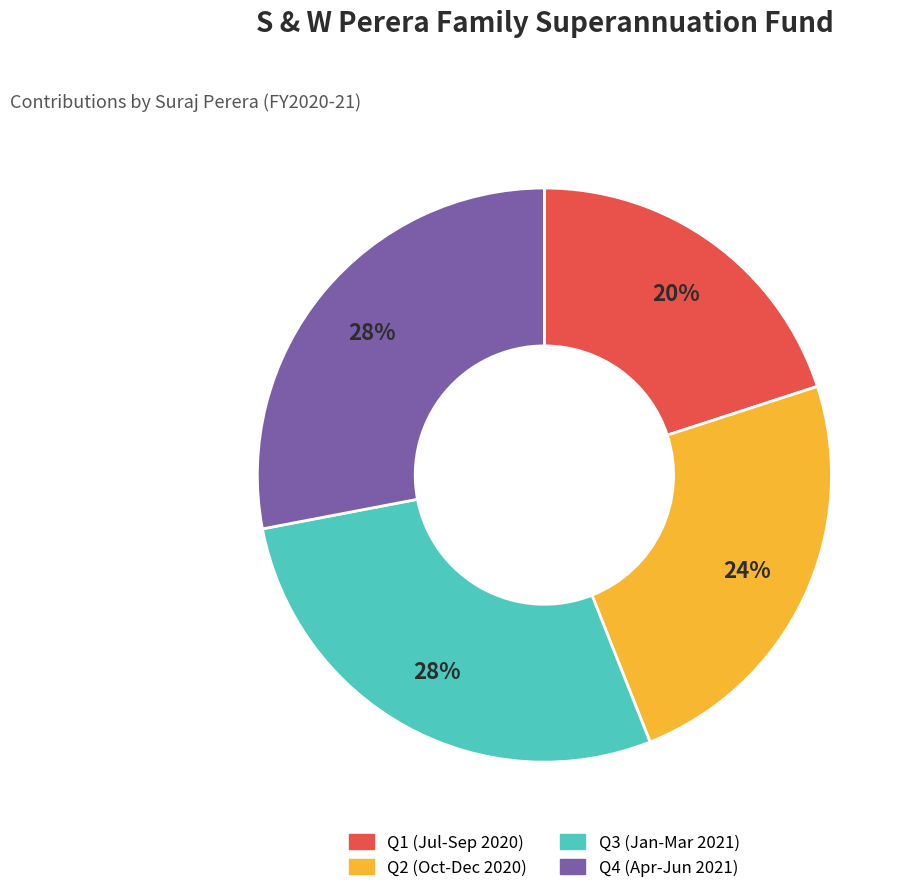

To the nearest percent, what is the average slice percentage?

25%